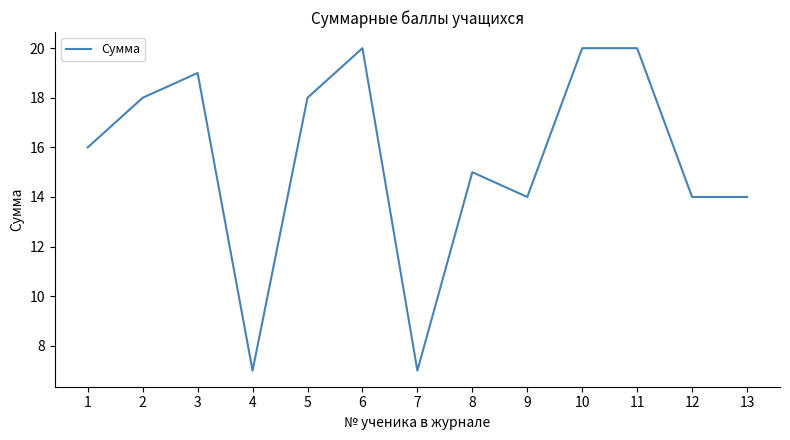

What is the sum of the values at 2 and 4?

25